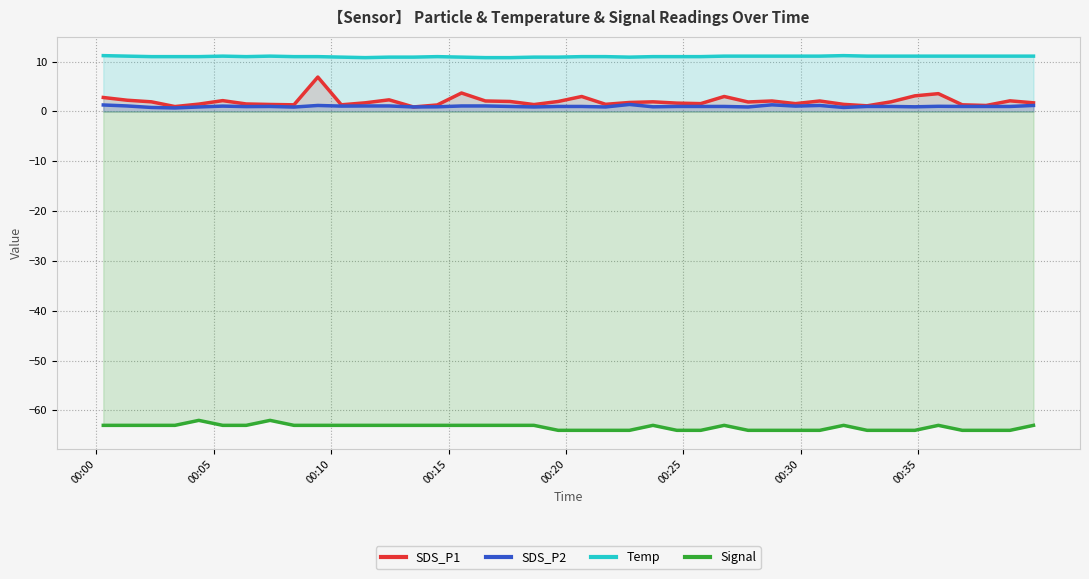

True or false: SDS_P1 and Signal cross at least once.

False